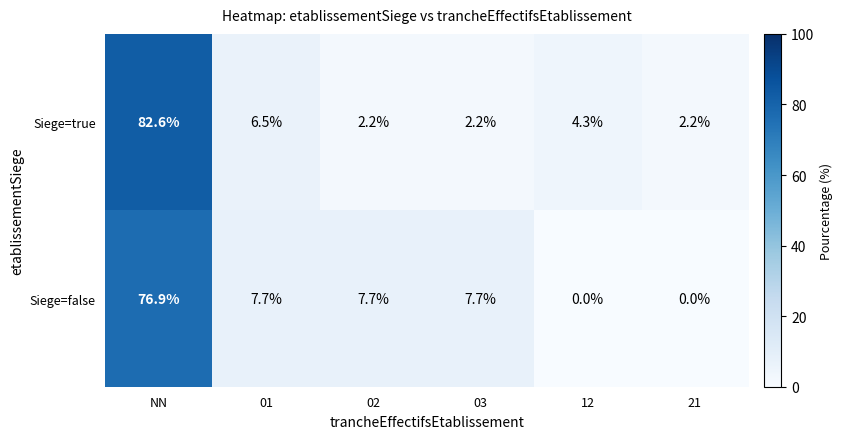

Rank the series by their maximum value, from highest to lowest.

Siege=true, Siege=false